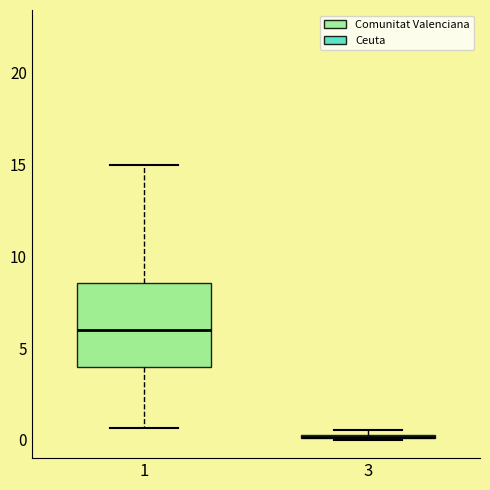

Which box is the tallest, from its lower edge to its upper edge?

1